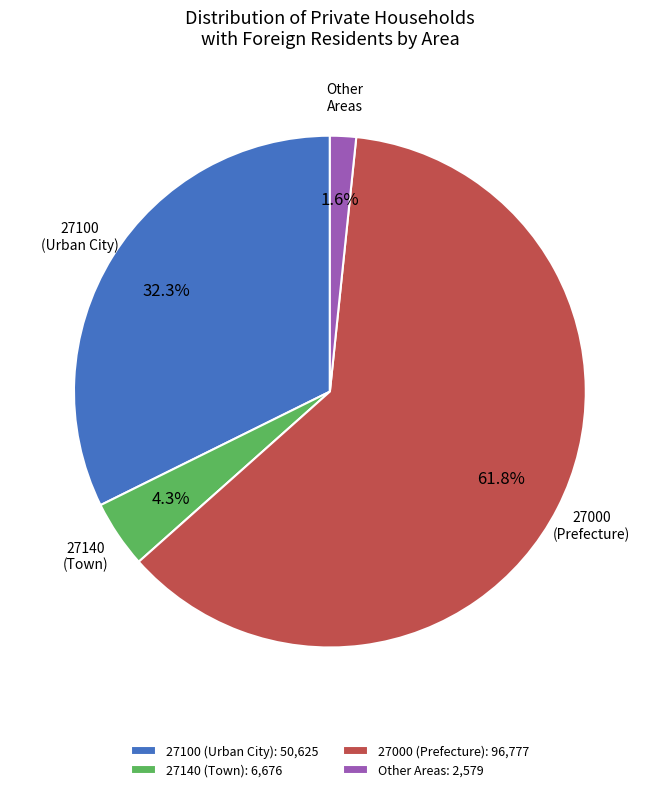

What percentage is the 27100 slice, to the nearest percent?

32%